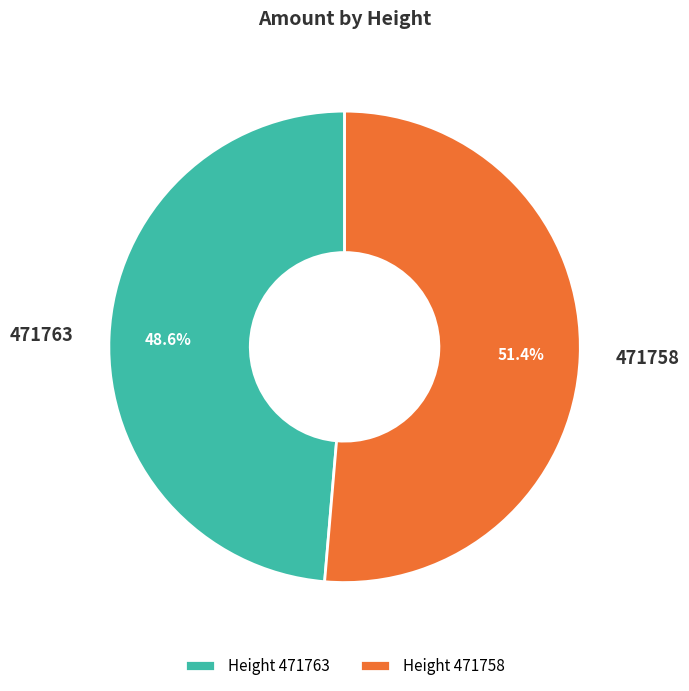

Between 471763 and 471758, which is larger?

471758